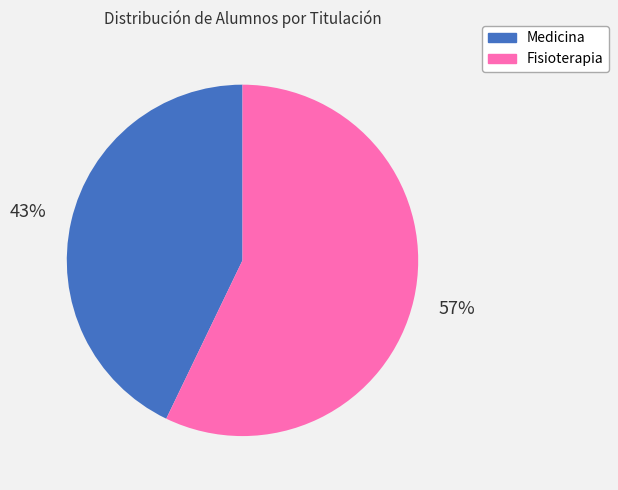

Is it true that Medicina is 43% of the pie?

True